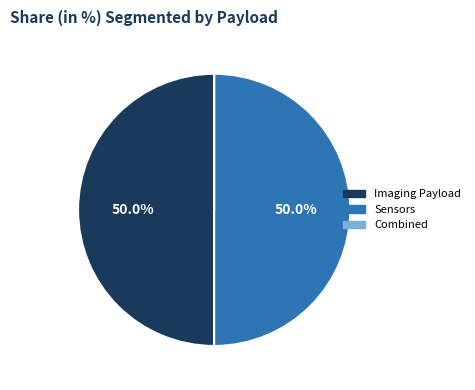

To the nearest percent, what is the difference between the largest and smallest slice percentages?

50%